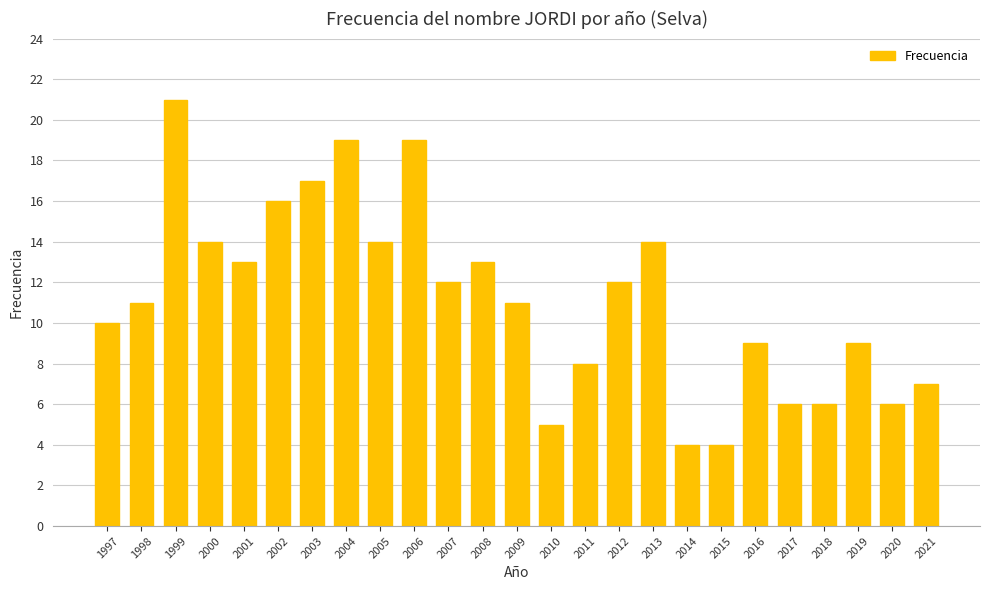

Which label corresponds to the largest value in the chart?

1999